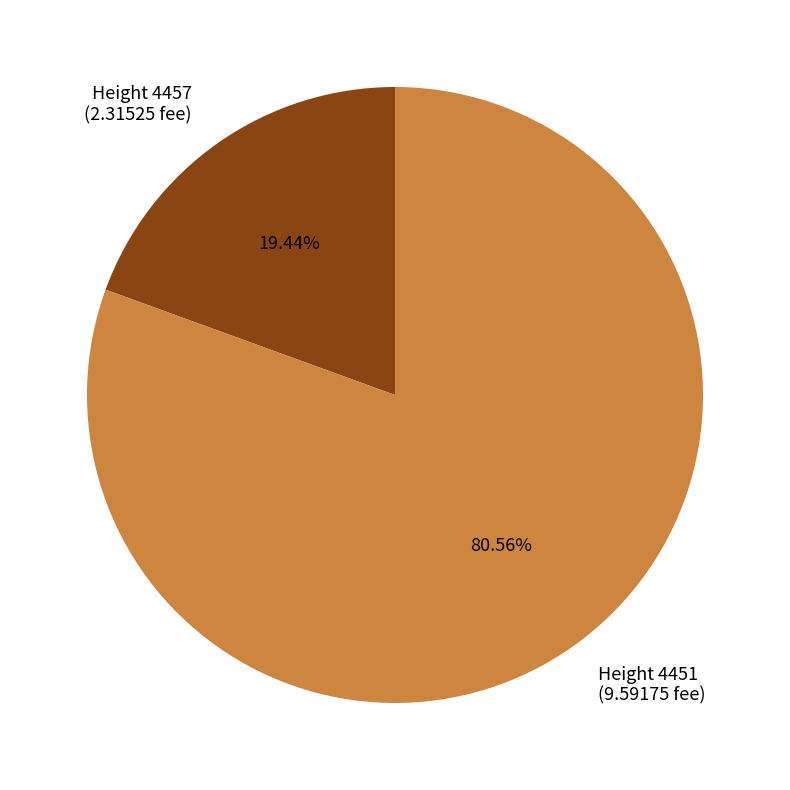

Rank the categories by value from lowest to highest.

Height 4457, Height 4451